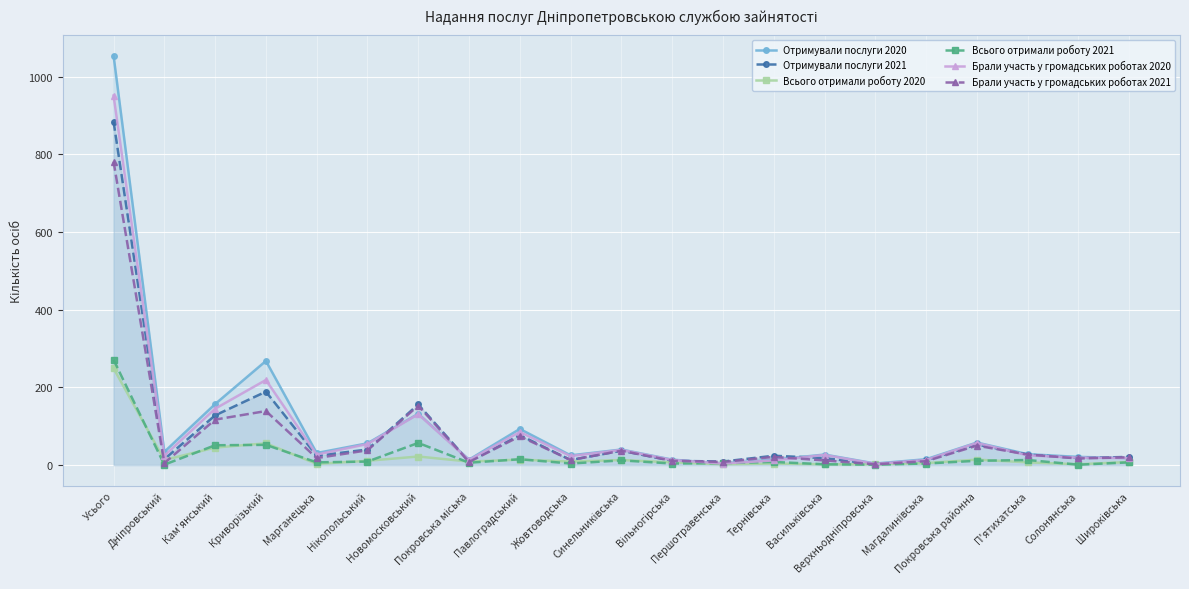

Is the value of Брали участь у громадських роботах 2021 at Синельниківська greater than the value of Всього отримали роботу 2020 at Новомосковський?

Yes